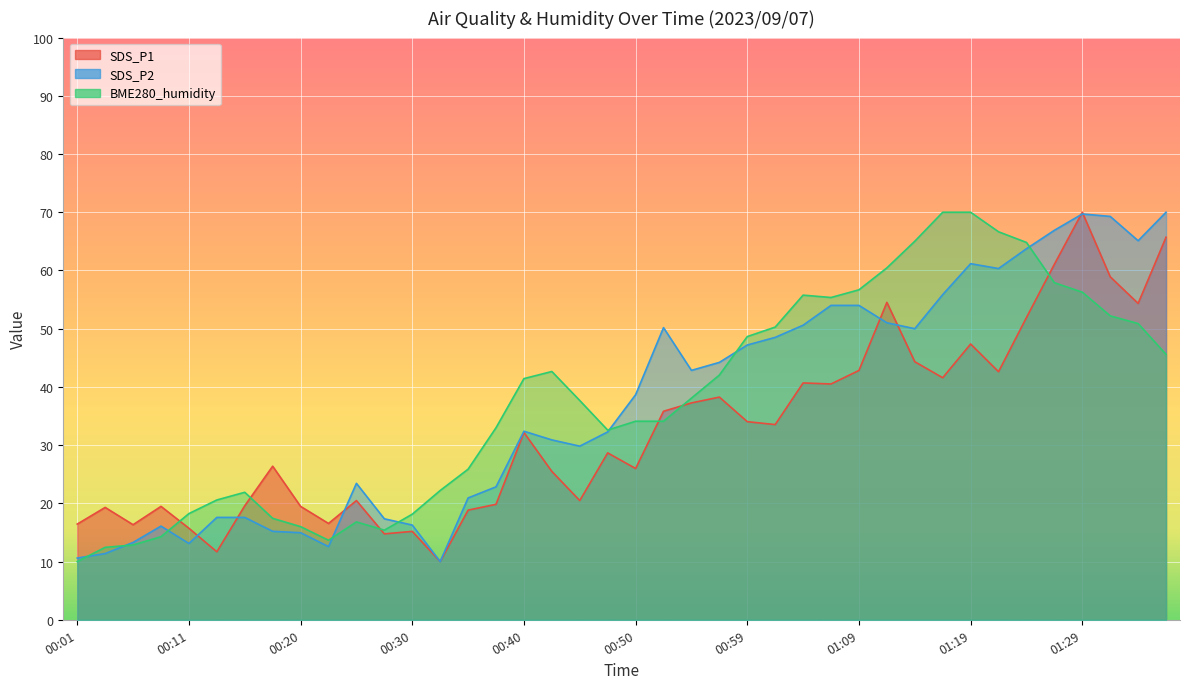

What is the label of the 28th point from the left?

01:07